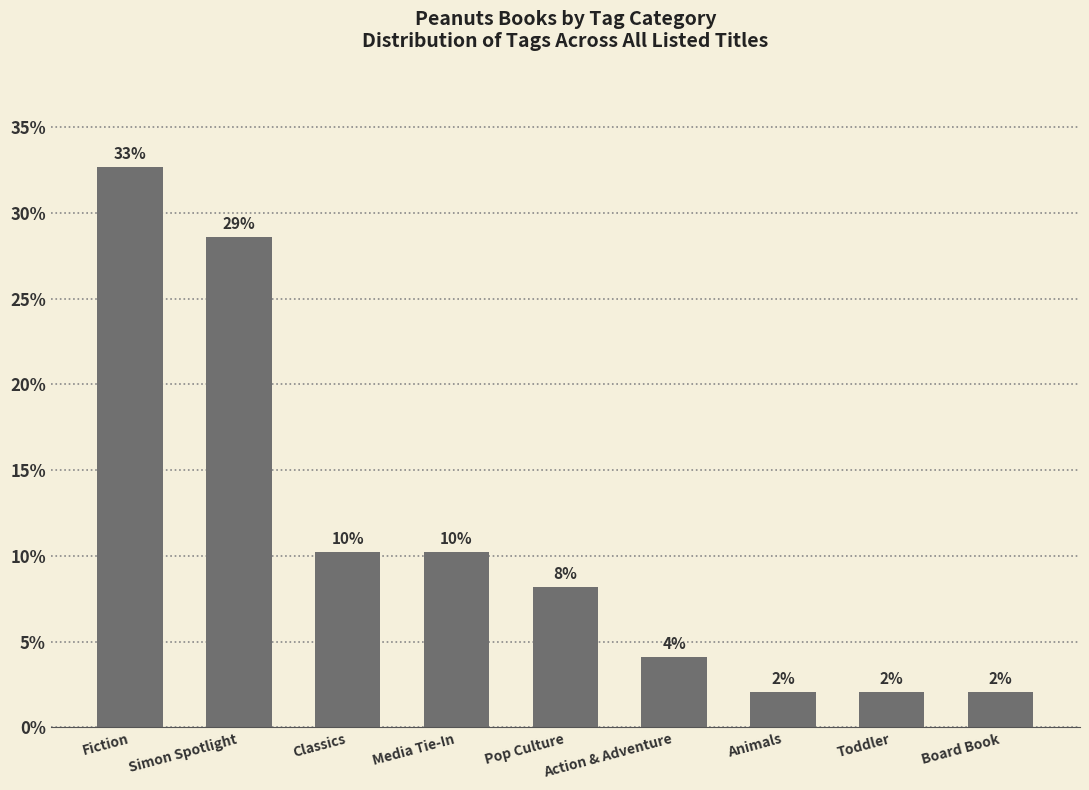

Are the bars horizontal?

No